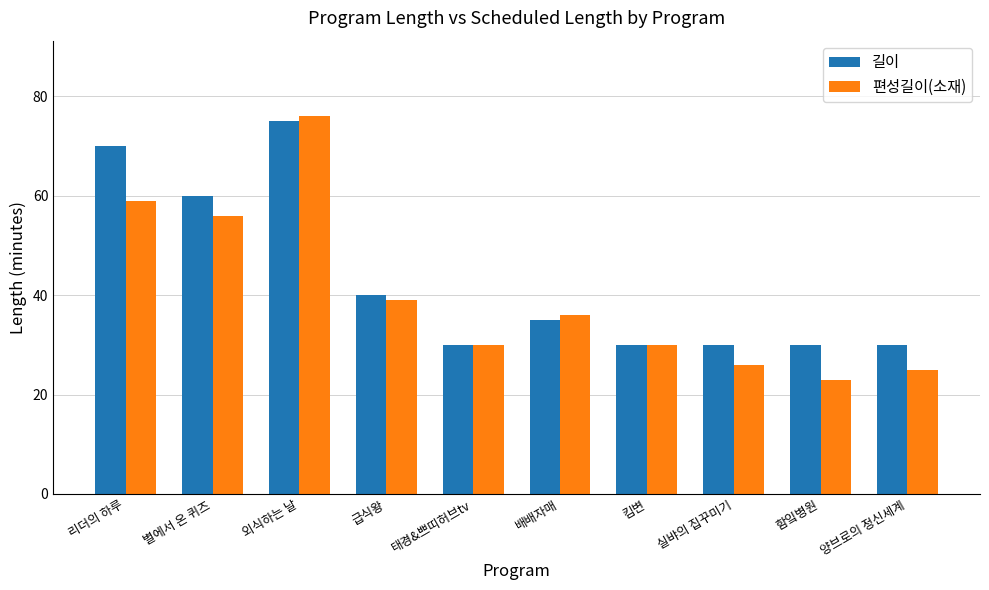

What is the label of the 10th bar from the left?

양브로의 정신세계